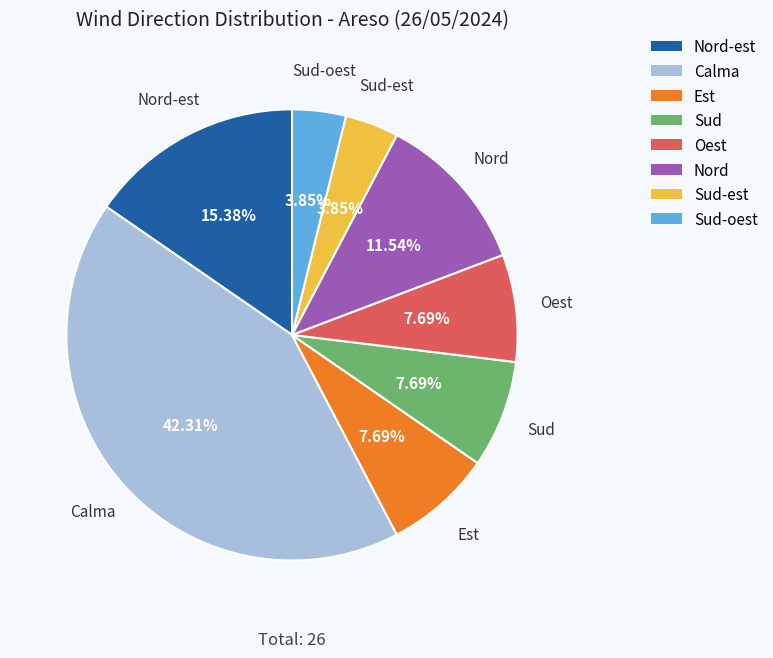

Does any single category account for the majority?

No